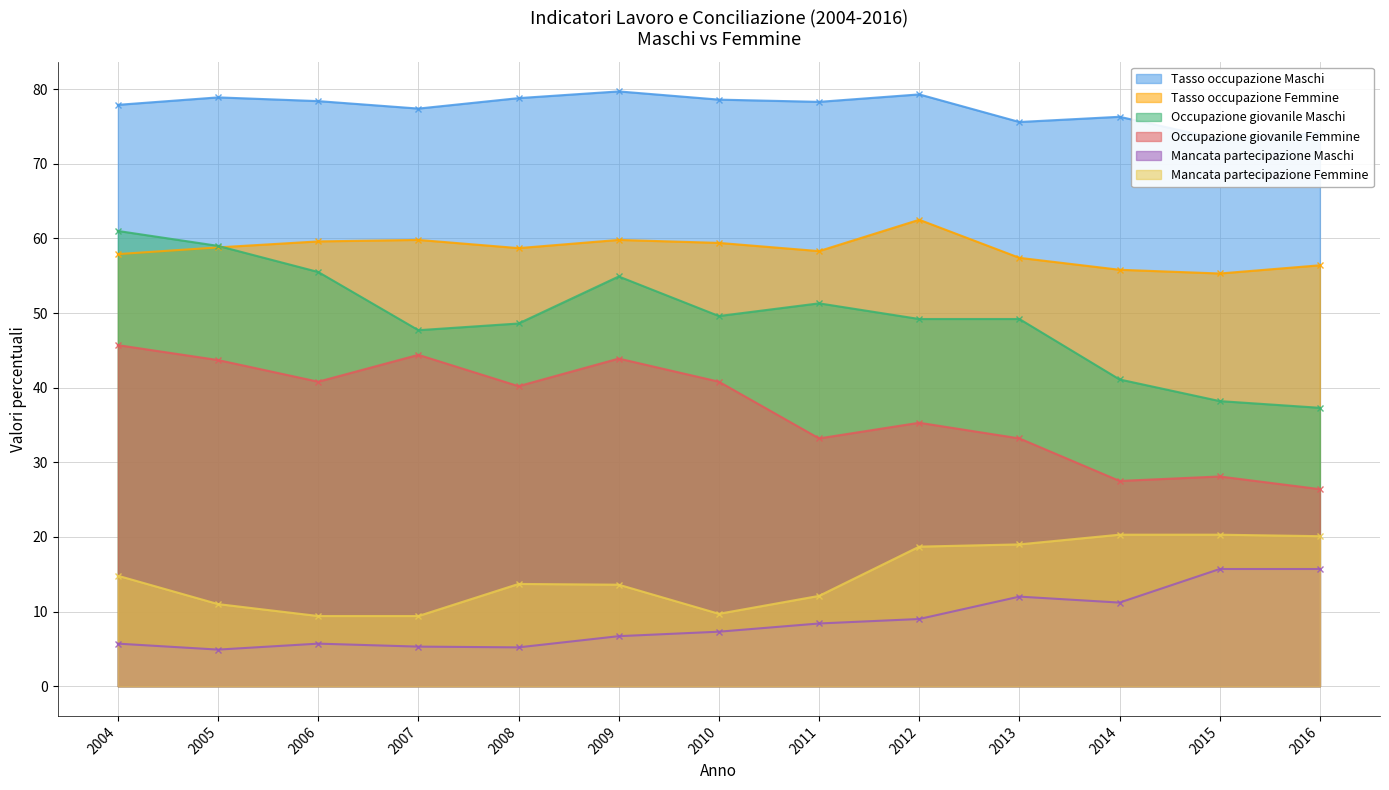

Which series ends up on top after the final intersection of Occupazione giovanile Maschi and Tasso occupazione Femmine?

Tasso occupazione Femmine